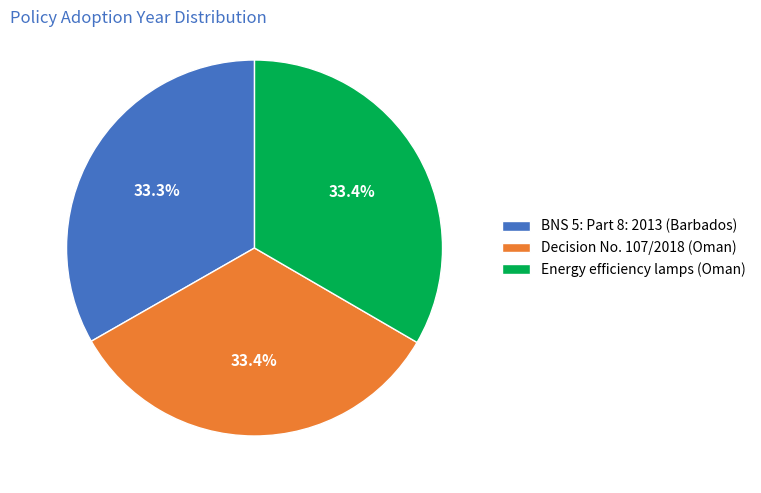

To the nearest percent, what is the combined percentage of Decision No. 107/2018 (Oman) and BNS 5: Part 8: 2013 (Barbados)?

67%